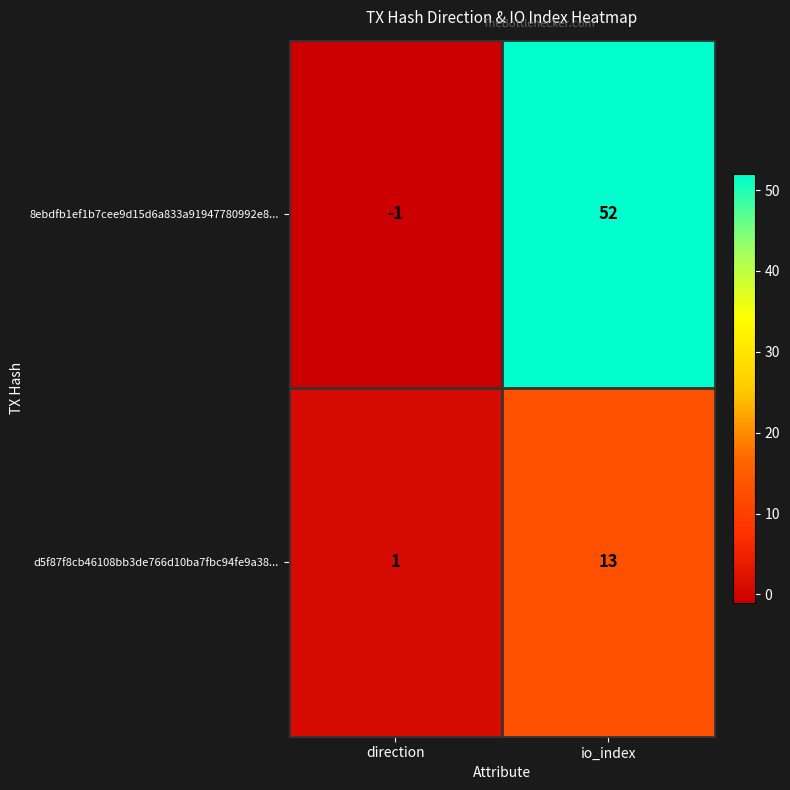

Which category has the lowest value in the d5f87f8cb46108bb3de766d10ba7fbc94fe9a38... series?

direction